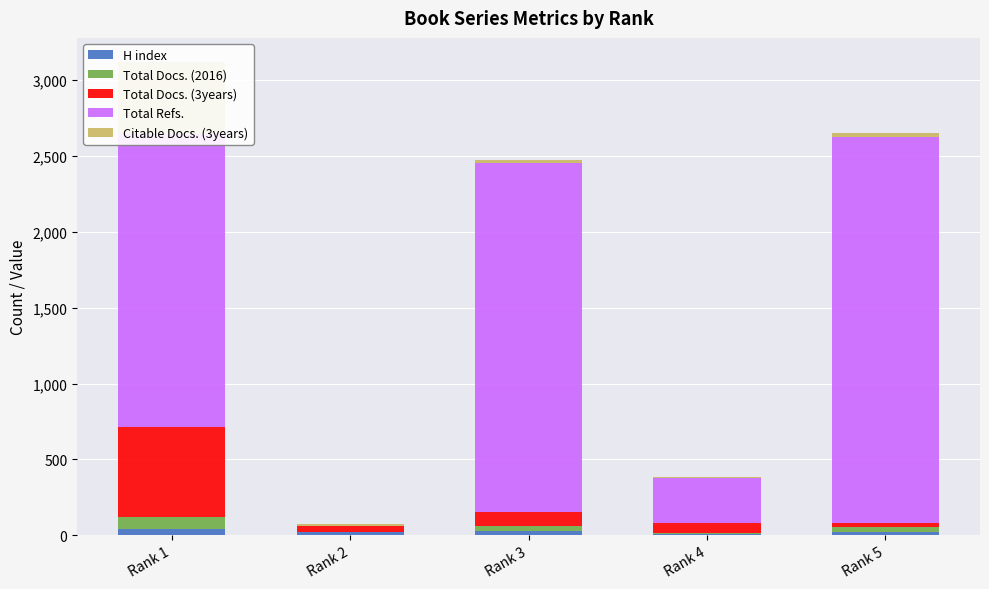

The value of H index at Rank 1 is 44. True or false?

True